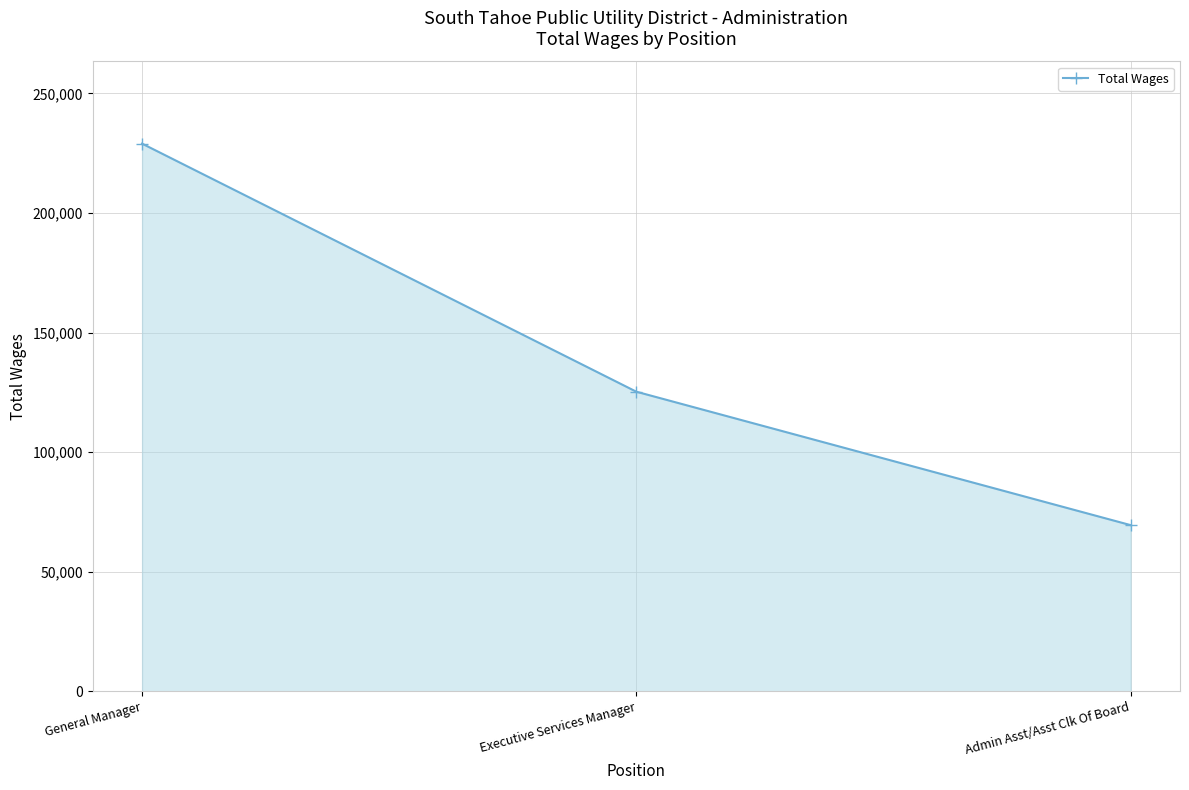

Reading left to right, list all the values displayed in this chart.

229009	125289	69514